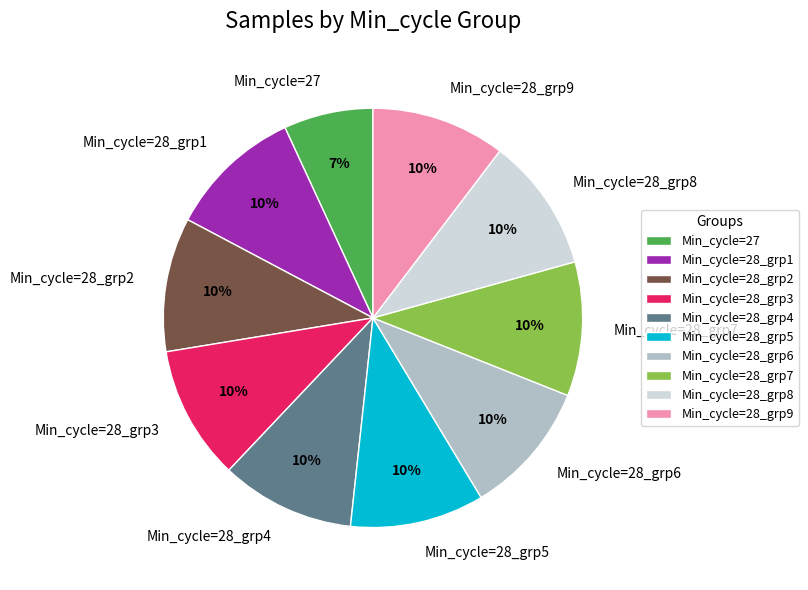

Is there a majority slice in this chart?

No